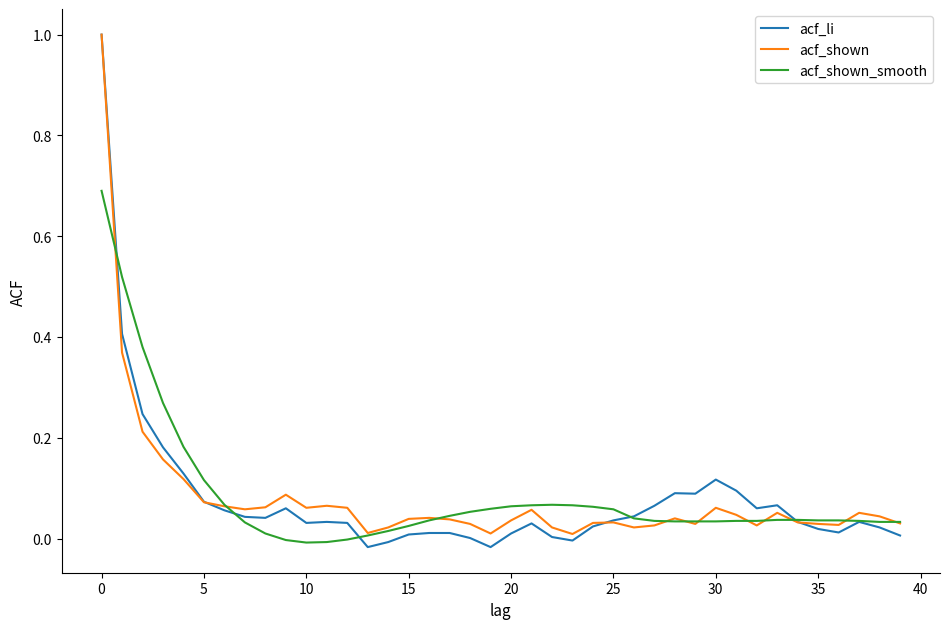

What is the highest value of the acf_shown_smooth series?

0.7